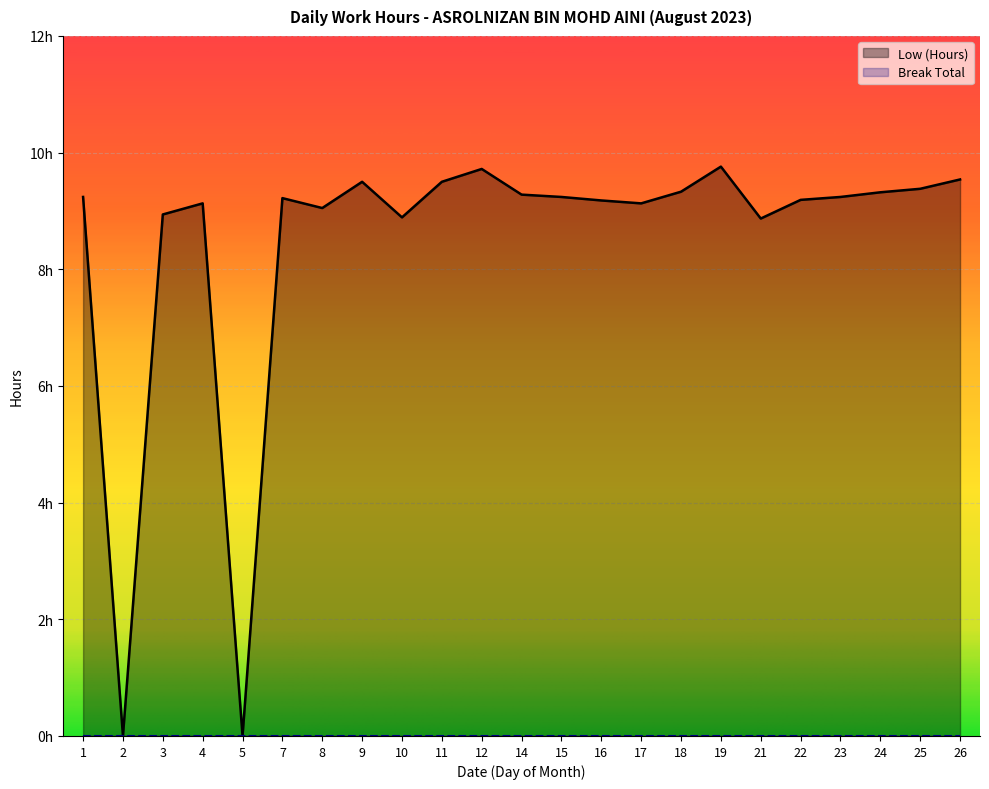

Reading right to left, extract all data points from this chart.

9.5	9.4	9.3	9.2	9.2	8.9	9.8	9.3	9.1	9.2	9.2	9.3	9.7	9.5	8.9	9.5	9.1	9.2	0.0	9.1	8.9	0.0	9.2